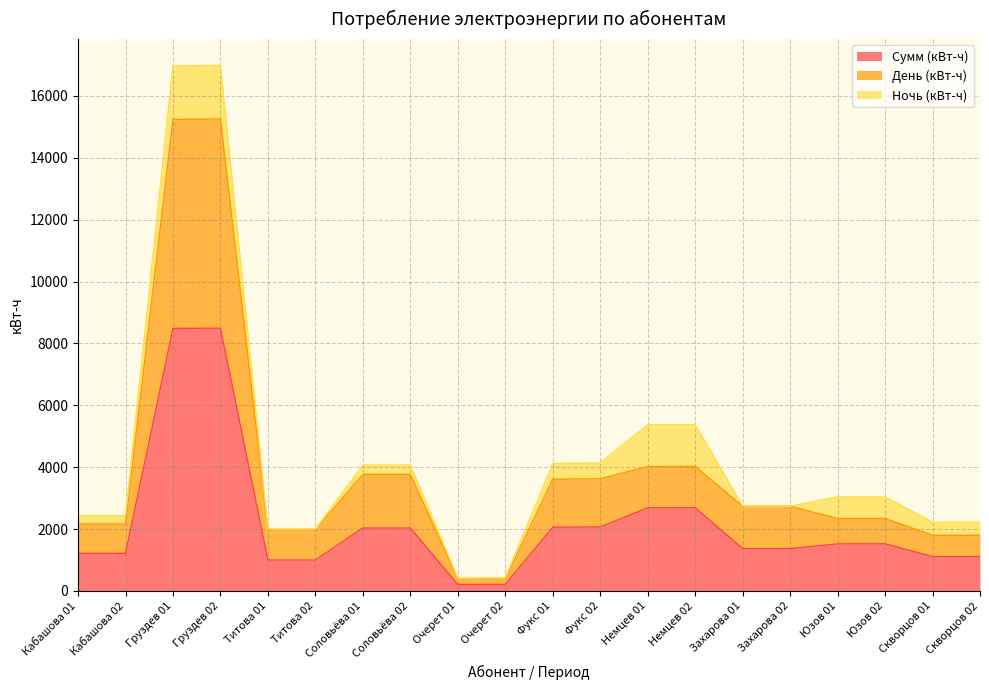

At which category does Сумм (кВт-ч) reach its first local valley?

Очерет 01